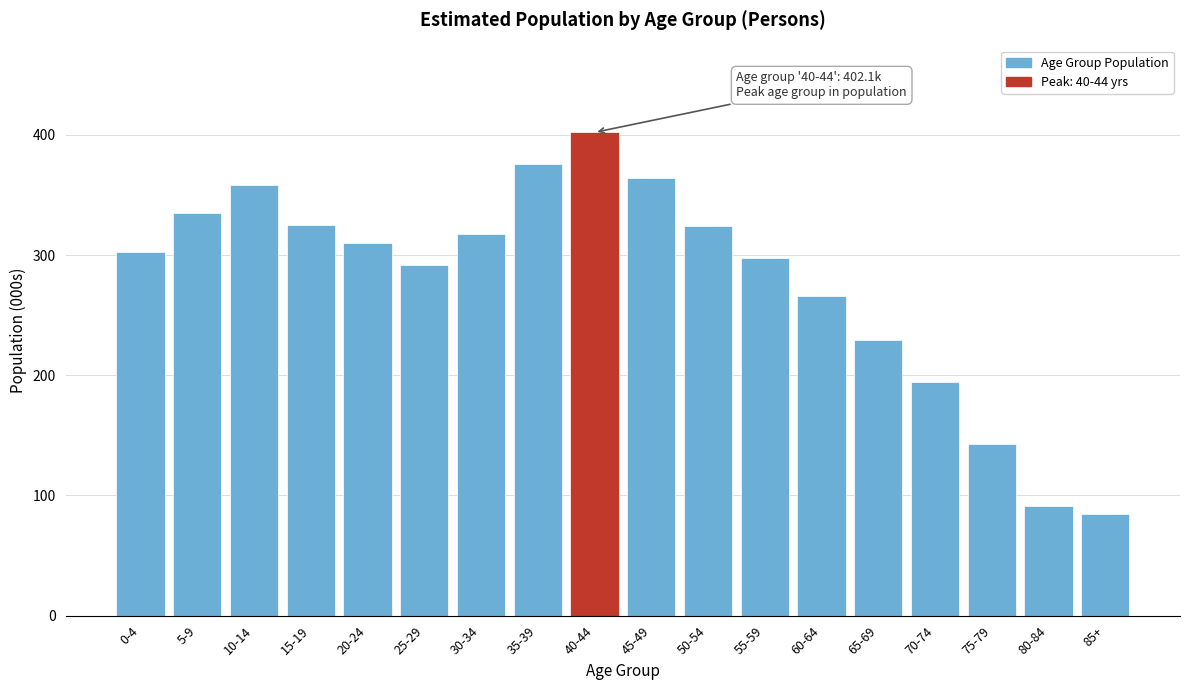

Between 25-29 and 60-64, which is larger?

25-29